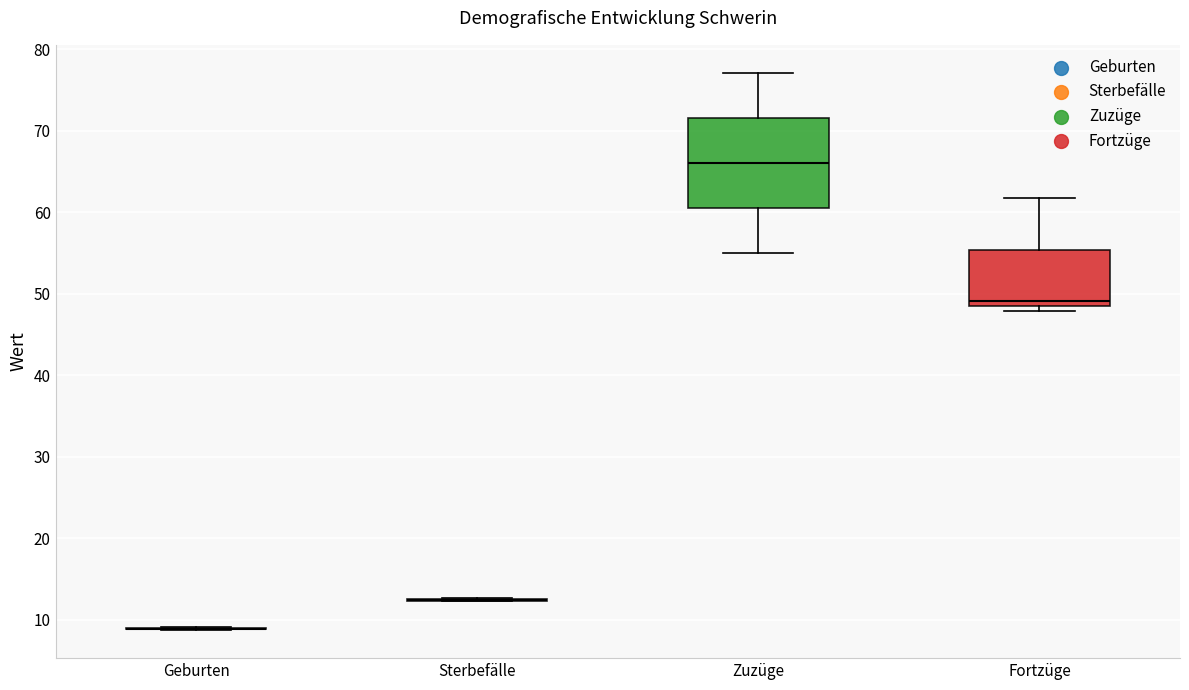

Reading left to right, transcribe this box plot: for each box, give where its median line is, the range the box spans, and where its two whiskers end, as read against the y-axis. The values are not printed on the chart, so give them approximately, as read against the axis.

Geburten: box collapsed to a line at 9, whiskers 9 to 9
Sterbefälle: box collapsed to a line at 12, whiskers 12 to 13
Zuzüge: median 66, box 61 to 72, whiskers 55 to 77
Fortzüge: median 49 (just above the box's lower edge), box 49 to 55, whiskers 48 to 62